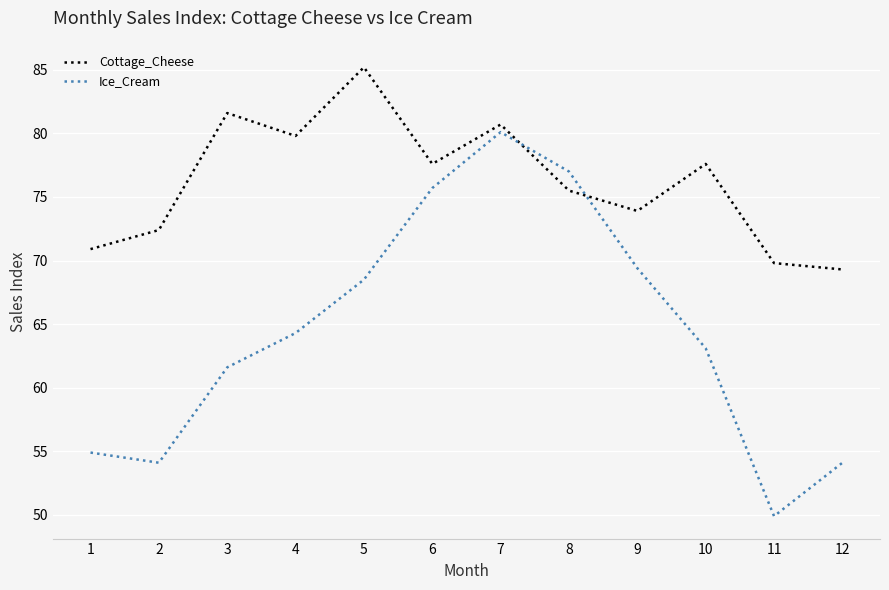

What is the spread (max minus min) of values at 1?

16.0